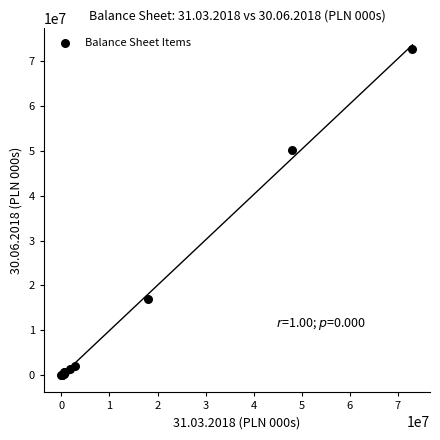

What Y value in the scatter plot is closest to 36332919?

50255867